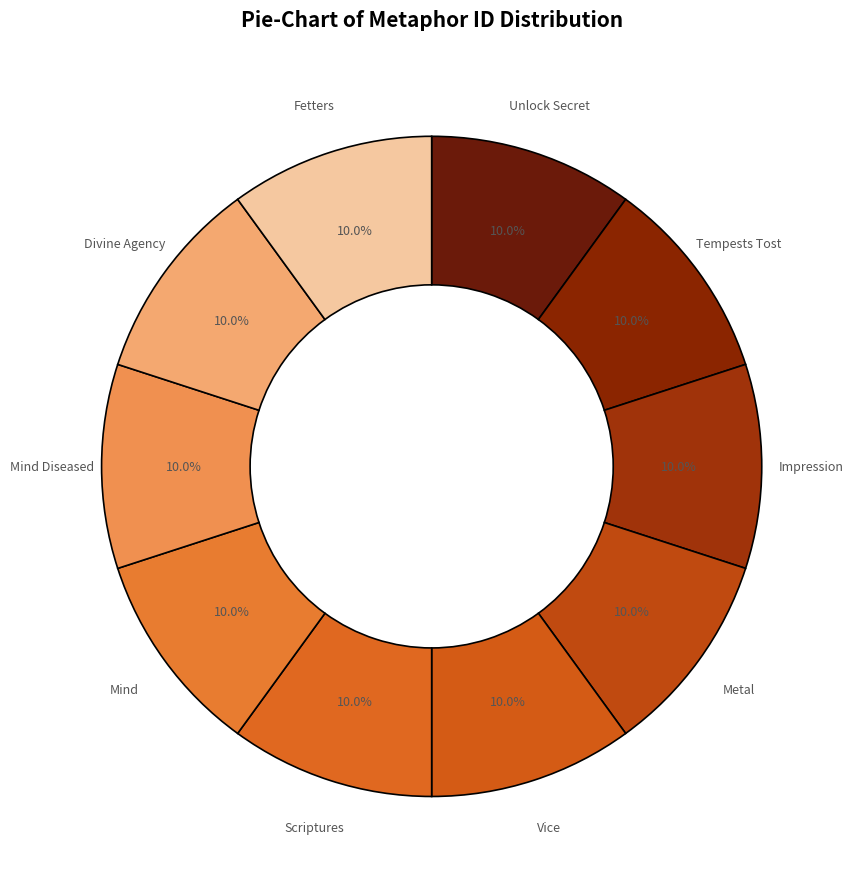

How many slices are in this pie chart?

10